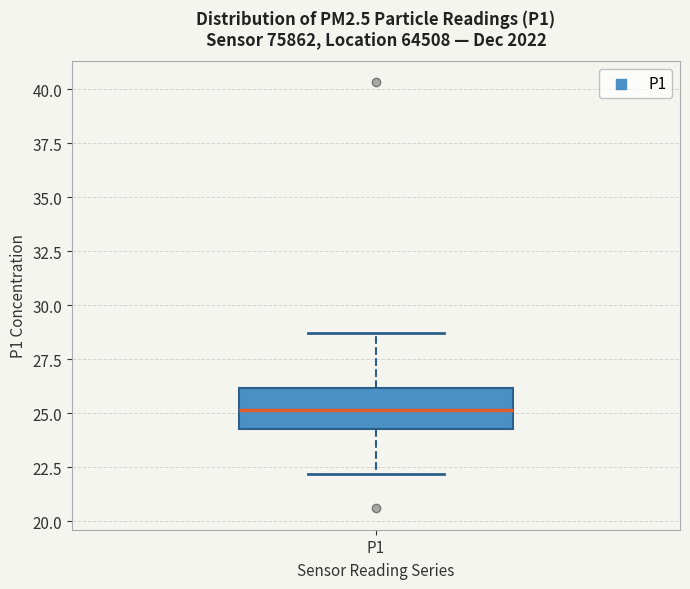

Read this box plot against the y-axis: the position of the median line, the range covered by the box, and the ends of both whiskers. The values are not printed on the chart, so give them approximately, as read against the axis.

median 25.0, box 24.5 to 26.0, whiskers 22.0 to 28.5